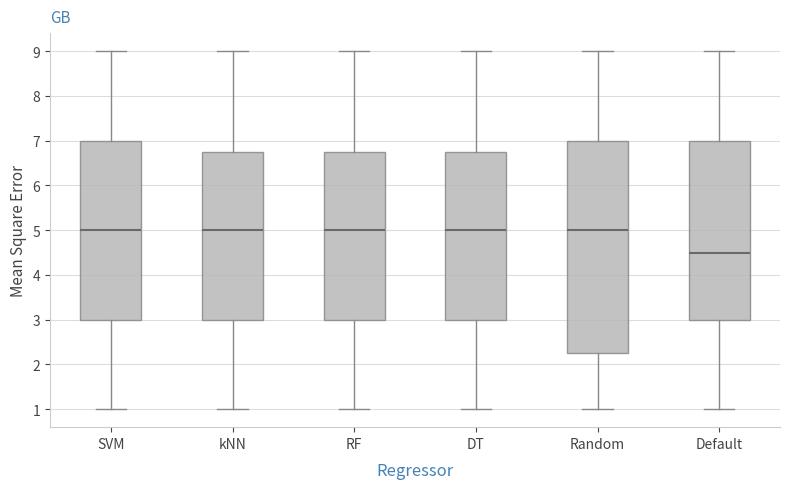

Which box is the tallest, from its lower edge to its upper edge?

Random